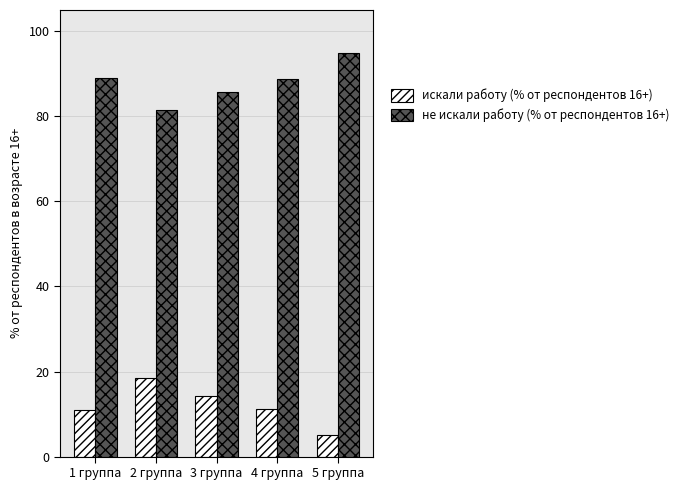

What is the approximate value of не искали работу (% от респондентов 16+) at 5 группа?

94.9